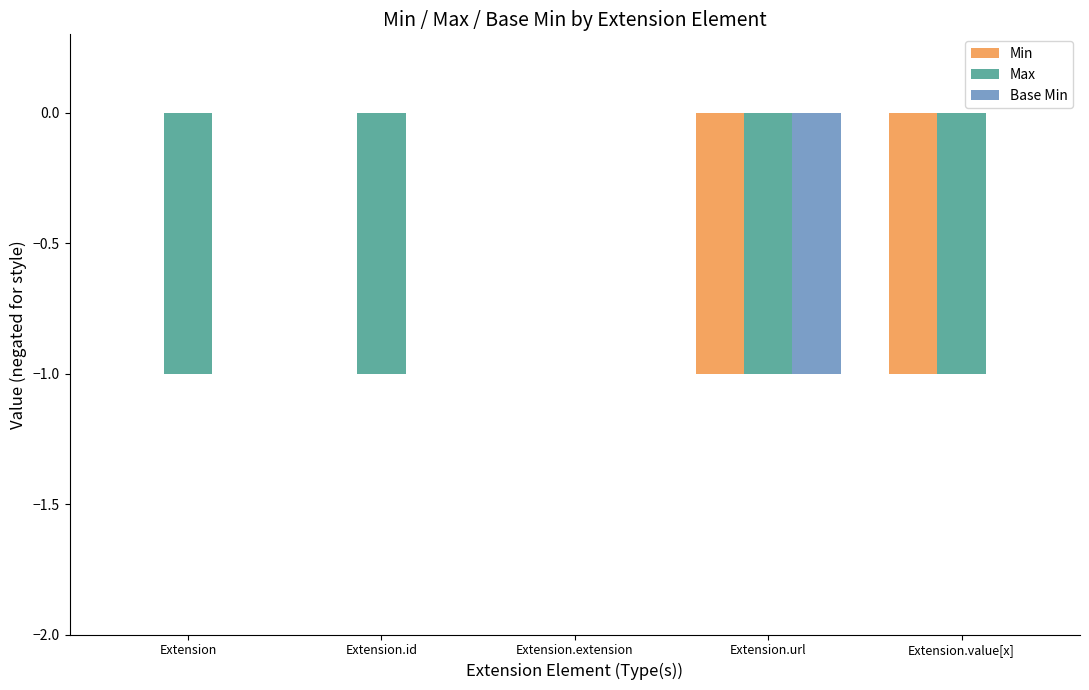

Between Extension and Extension.extension, which series saw the biggest shift?

Max